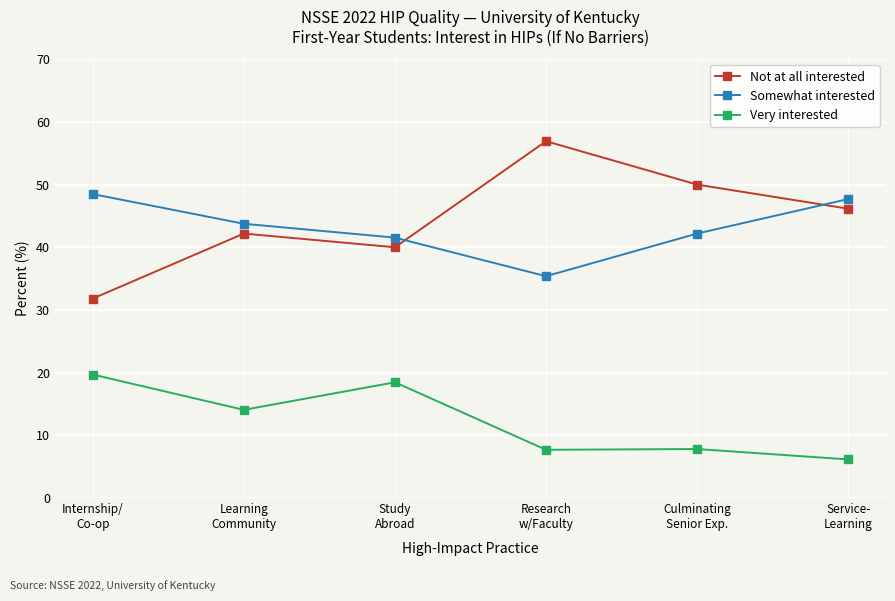

Where is the first local minimum for Not at all interested?

Study
Abroad